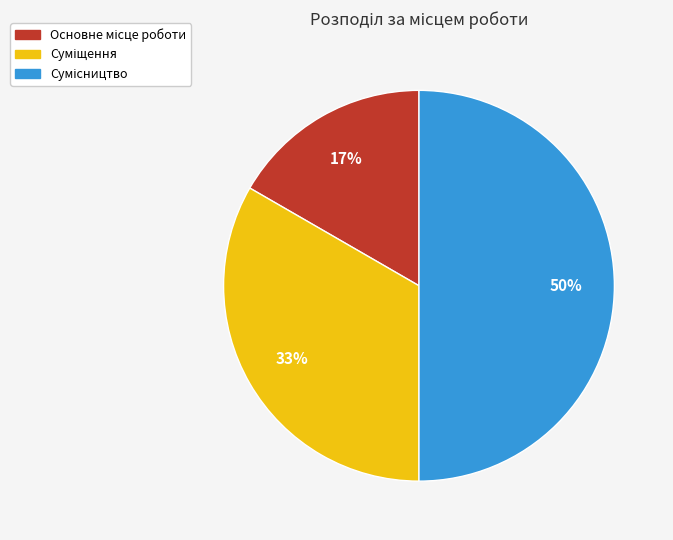

To the nearest percent, what is the average slice percentage?

33%